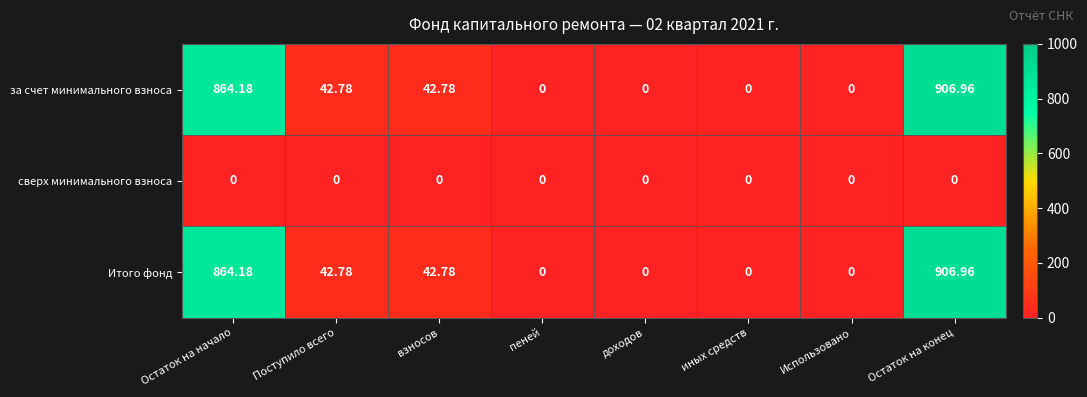

At which category is the sum across all series the highest?

Остаток на конец